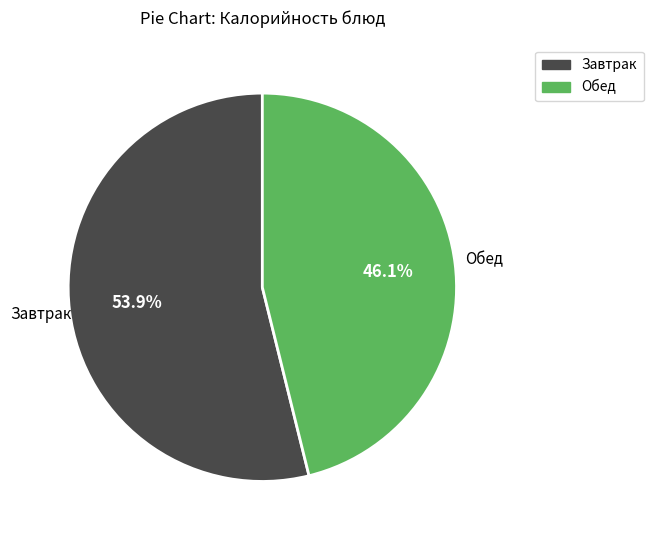

How many segments does this pie chart have?

2